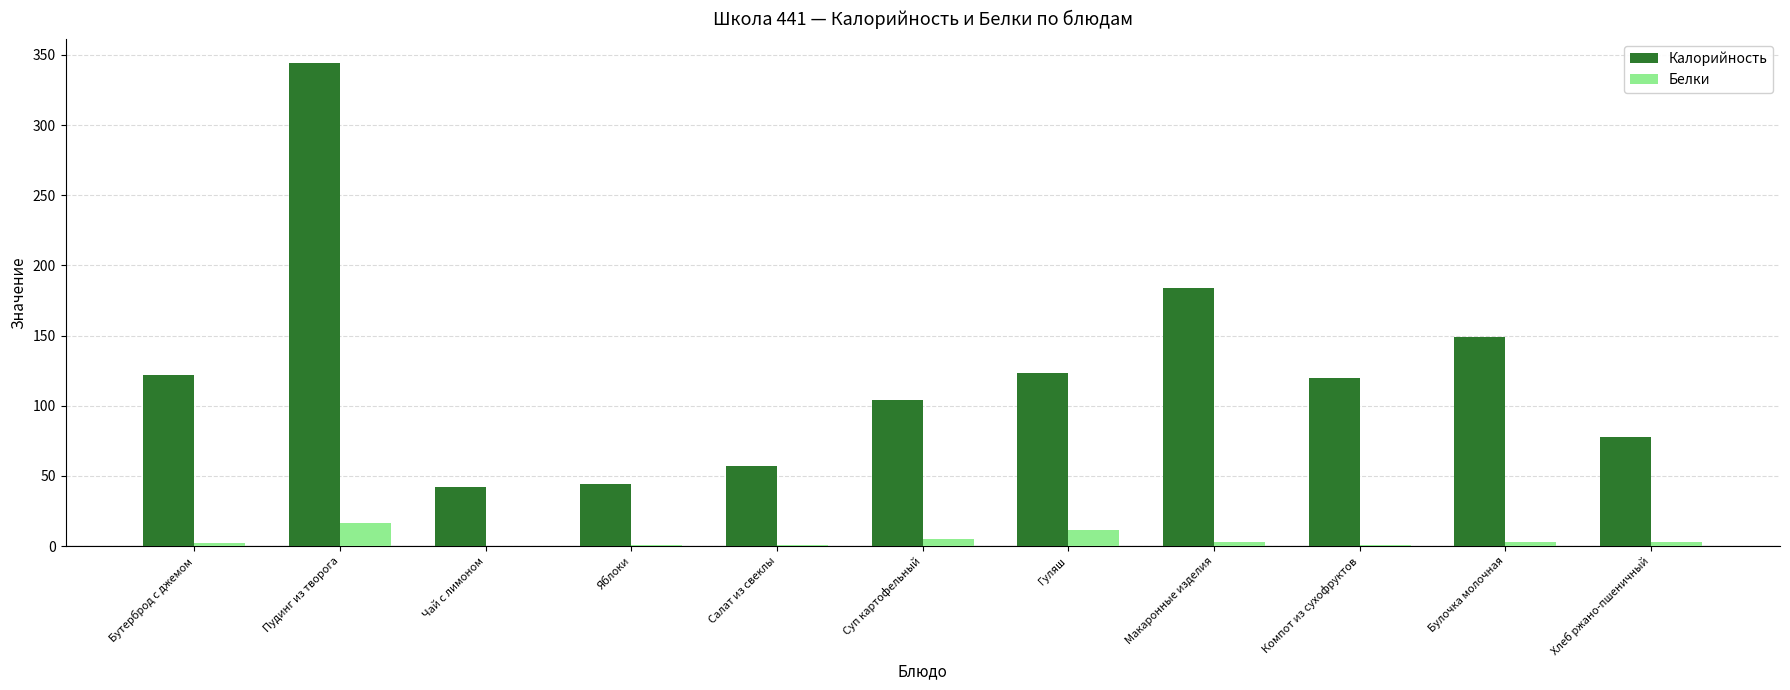

Which category has the highest value across all series?

Пудинг из творога